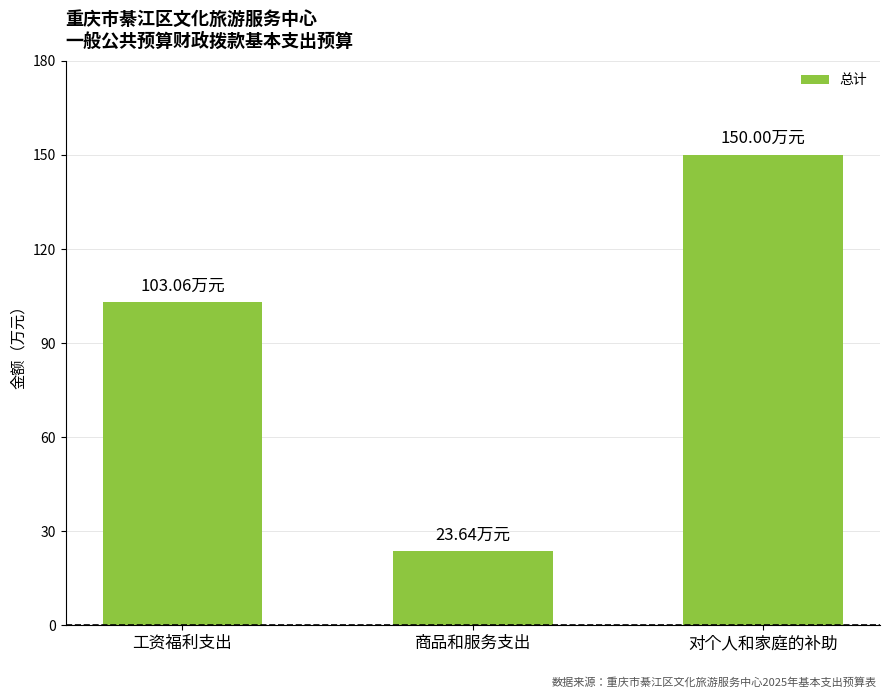

Reading right to left, what are all the values shown in this chart?

150.0	23.6	103.1